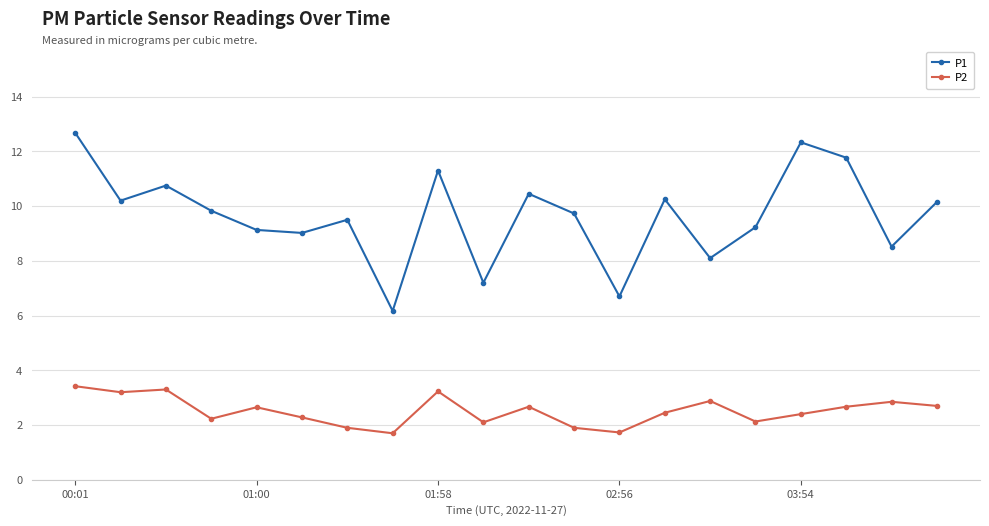

How many categories are shown in the chart?

20